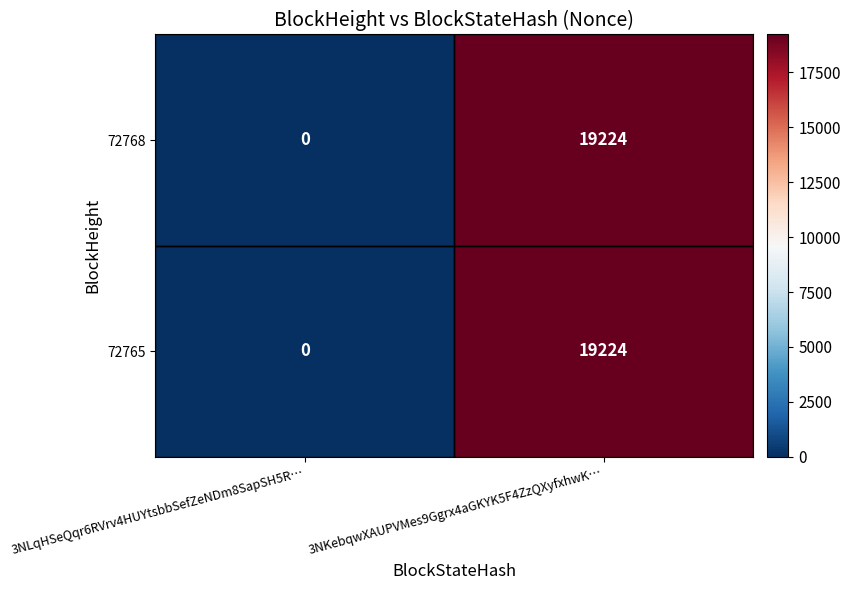

How many positive values does the 72765 series have?

1